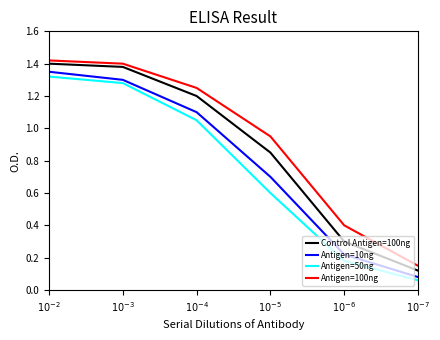

What is the difference between the highest and lowest values at $10^{-3}$?

0.1